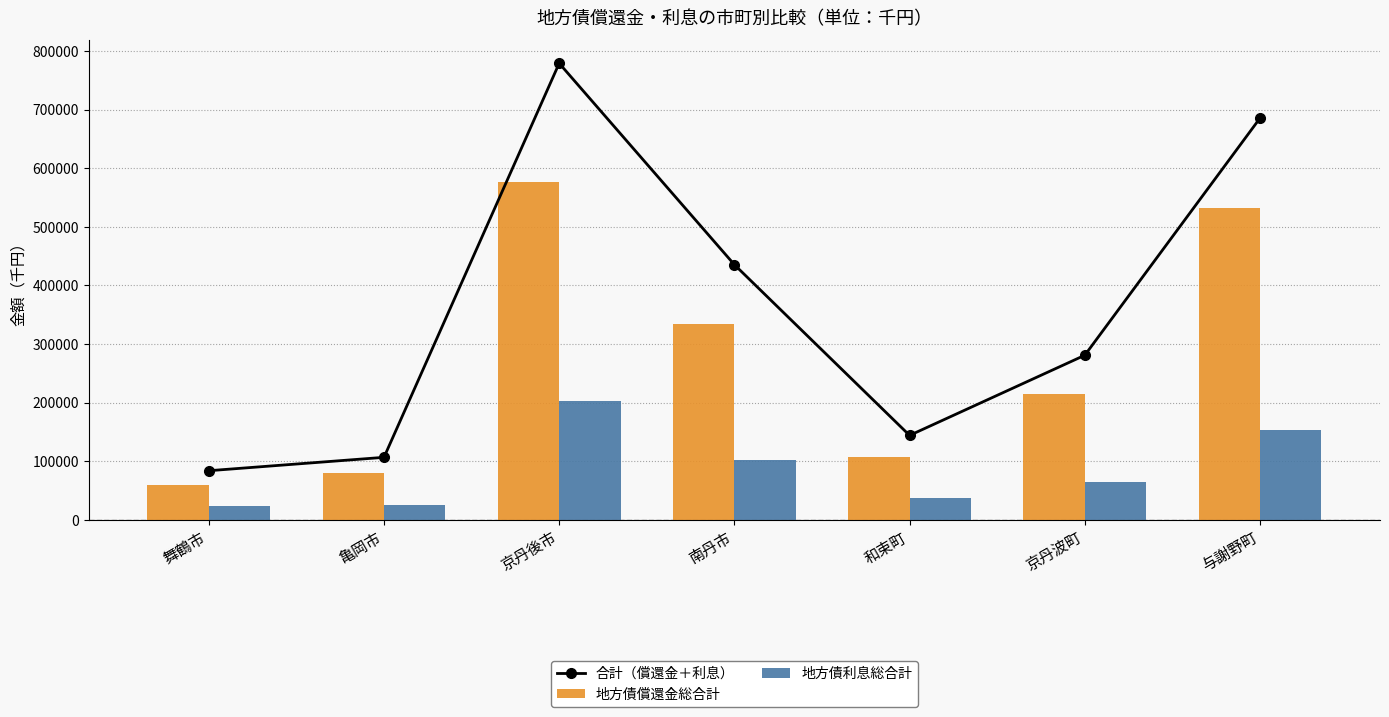

Between 京丹後市 and 亀岡市, which is larger?

京丹後市